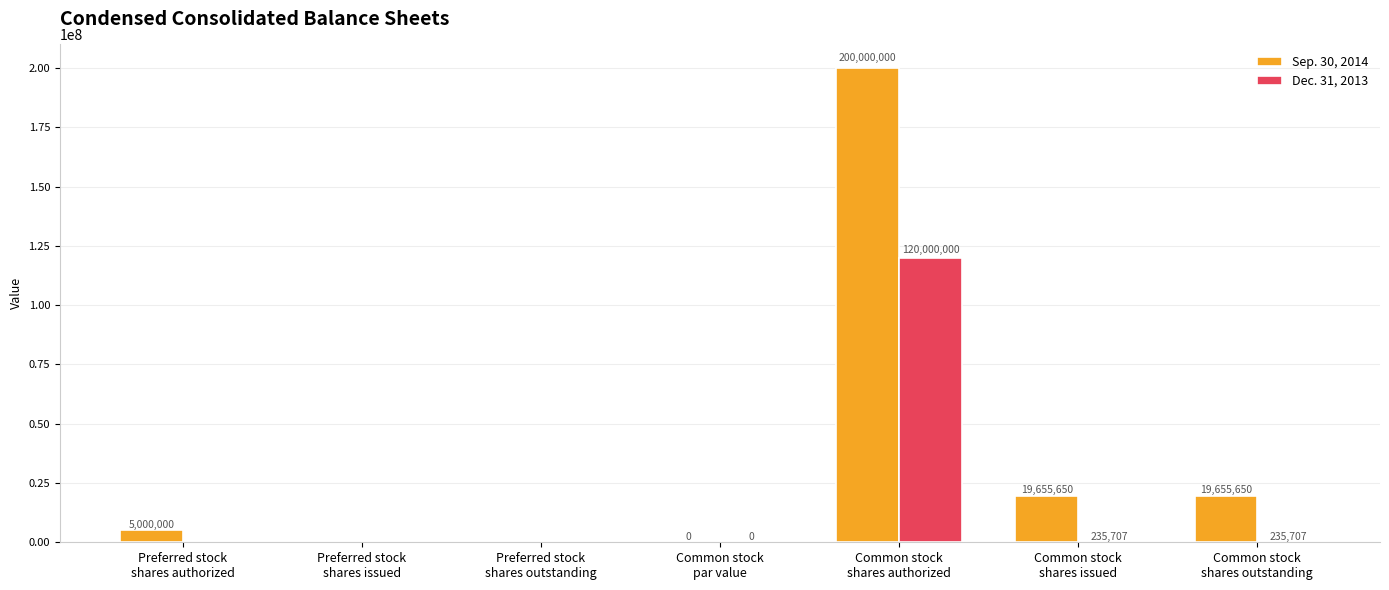

Which series has the largest total across all categories?

Sep. 30, 2014